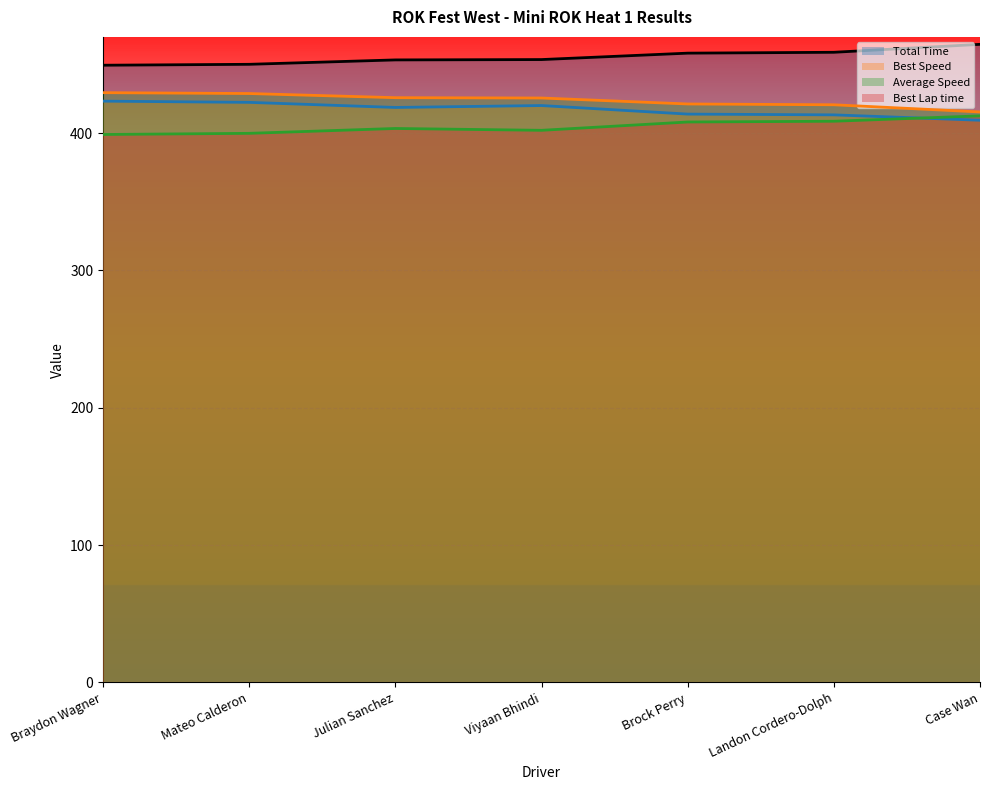

Rank the series at Braydon Wagner from highest to lowest value.

Total Time, Average Speed, Best Speed, Best Lap time